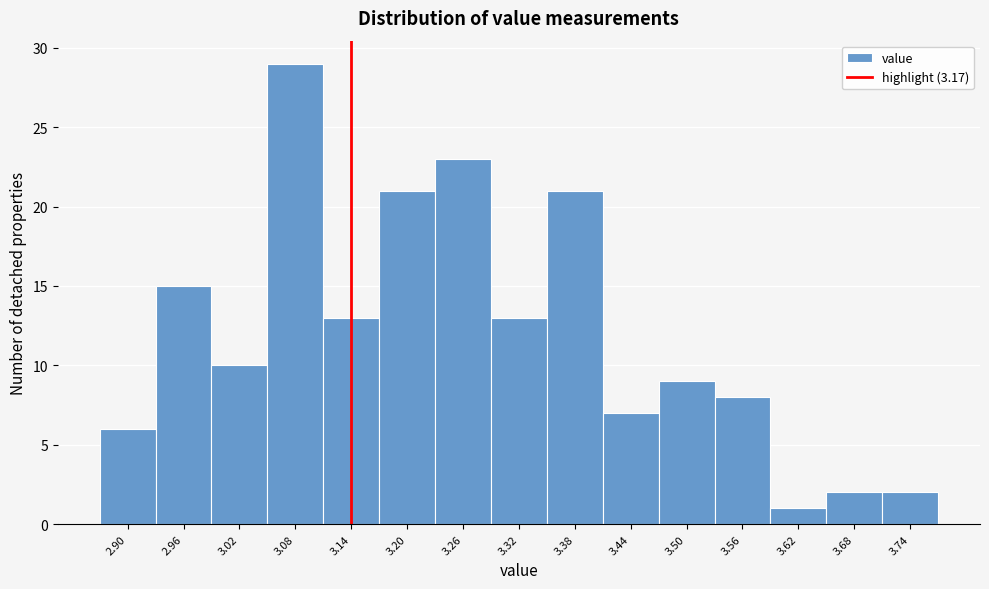

Reading right to left, extract all data points from this chart.

2	2	1	8	9	7	21	13	23	21	13	29	10	15	6